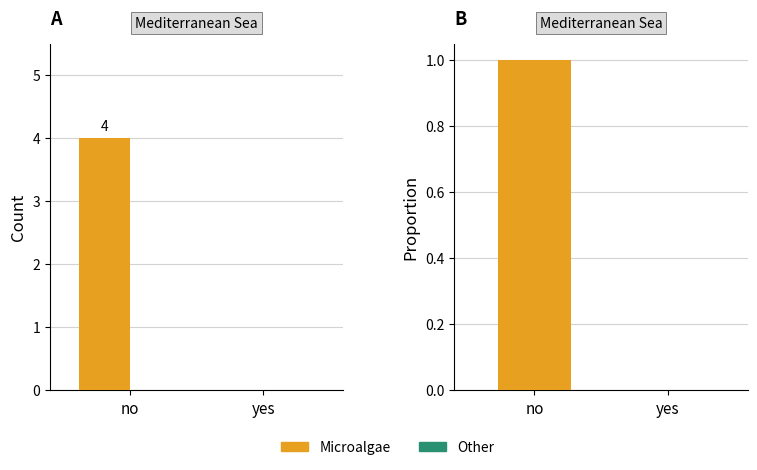

How many bars are there in each group?

2